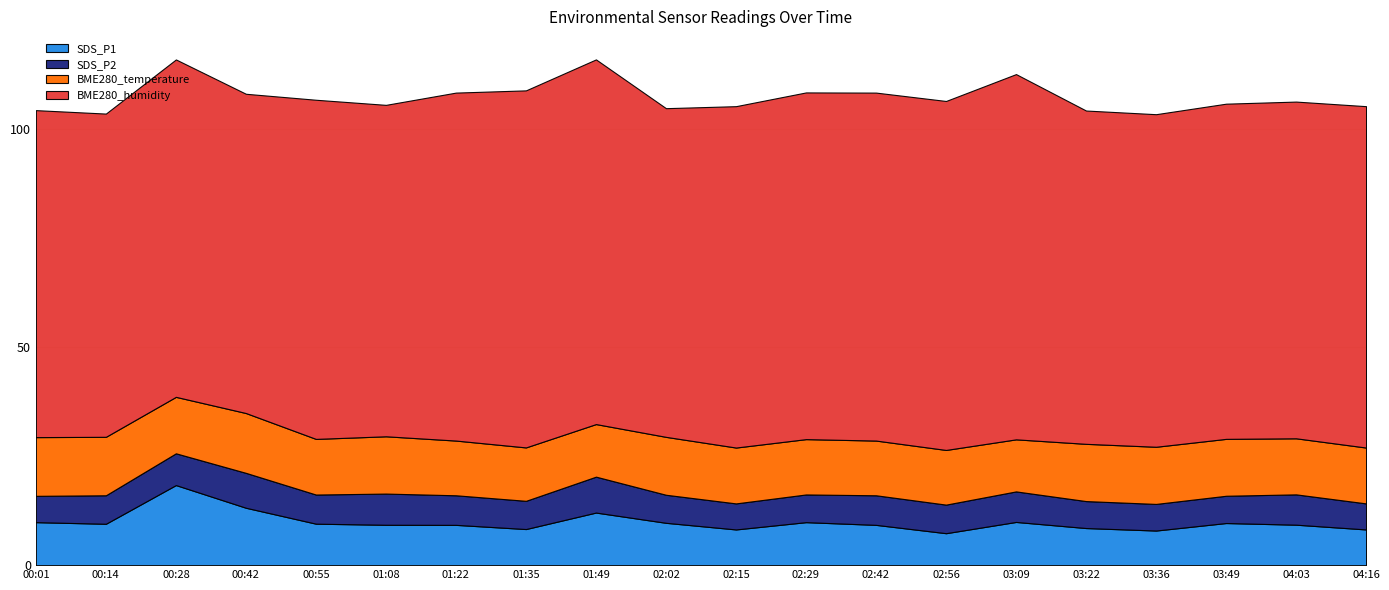

Reading left to right, list all the values displayed in this chart.

SDS_P1: 9.8	9.5	18.4	13.2	9.5	9.2	9.2	8.3	12.1	9.7	8.2	9.8	9.2	7.3	9.9	8.5	7.9	9.7	9.3	8.2
SDS_P2: 6.0	6.5	7.3	8.0	6.7	7.2	6.8	6.5	8.2	6.4	6.0	6.3	6.8	6.5	7.0	6.2	6.1	6.2	7.0	6.0
BME280_temperature: 13.5	13.4	12.9	13.7	12.8	13.1	12.5	12.2	12.1	13.3	12.8	12.7	12.5	12.5	11.9	13.1	13.1	13.0	12.8	12.8
BME280_humidity: 74.9	74.1	77.3	73.2	77.7	76.0	79.8	81.8	83.6	75.3	78.2	79.5	79.8	80.0	83.7	76.4	76.2	76.8	77.2	78.2